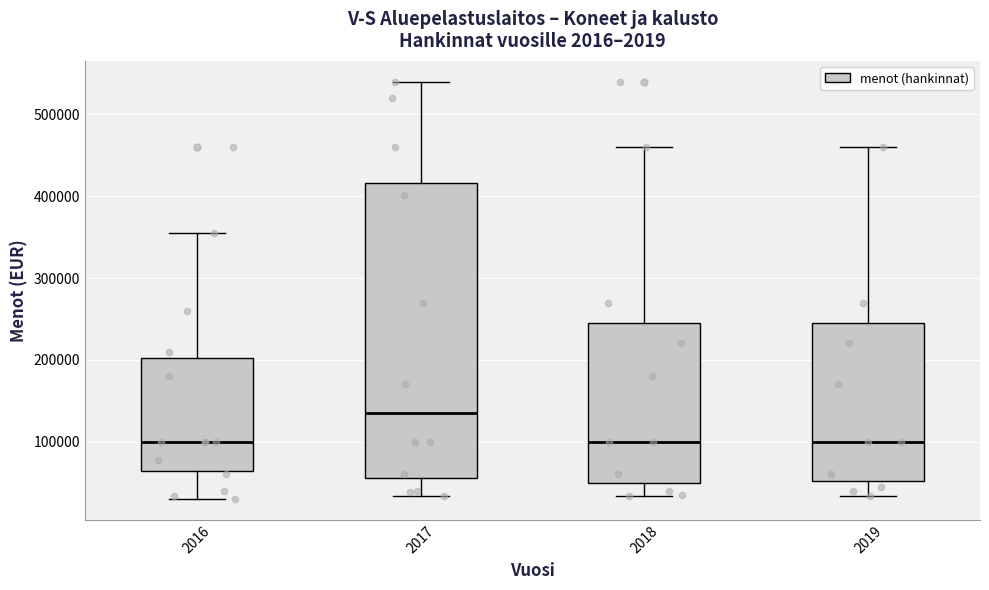

Which box's median line is the highest?

2017